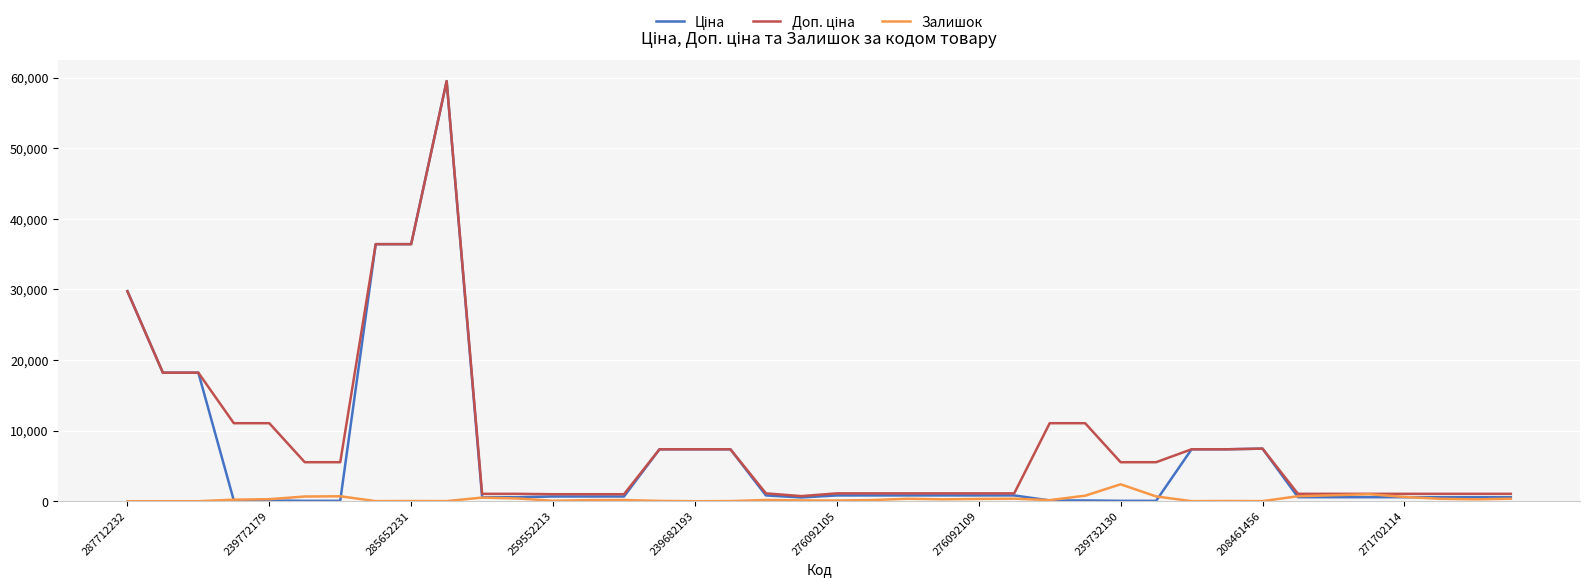

What is the greatest value displayed?

59523.0